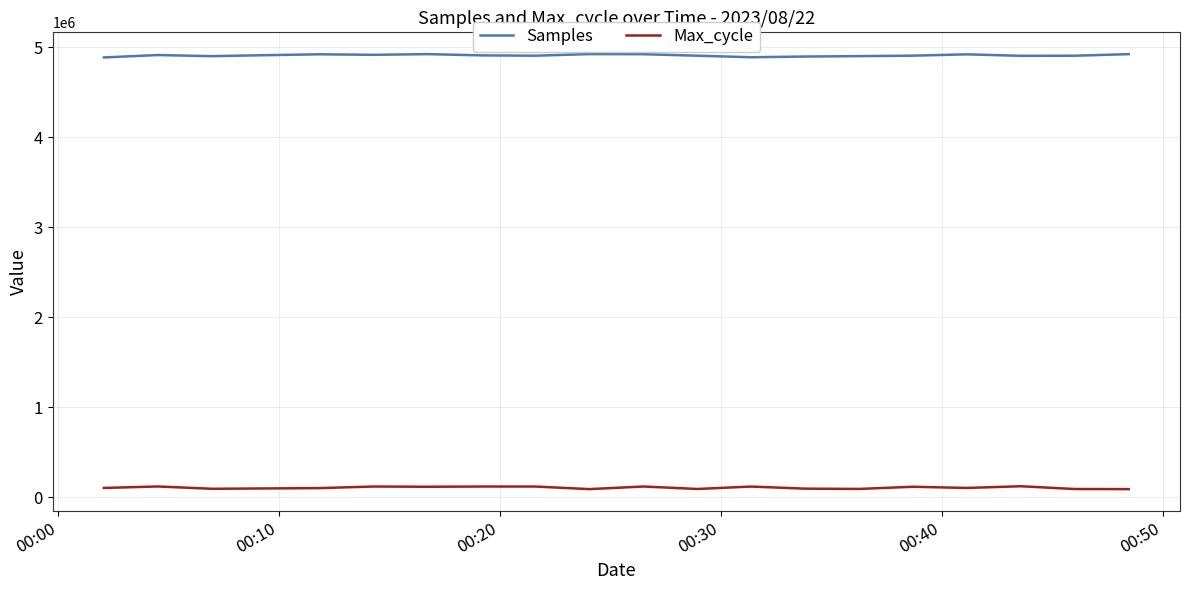

List the series in order of their overall mean, lowest first.

Max_cycle, Samples